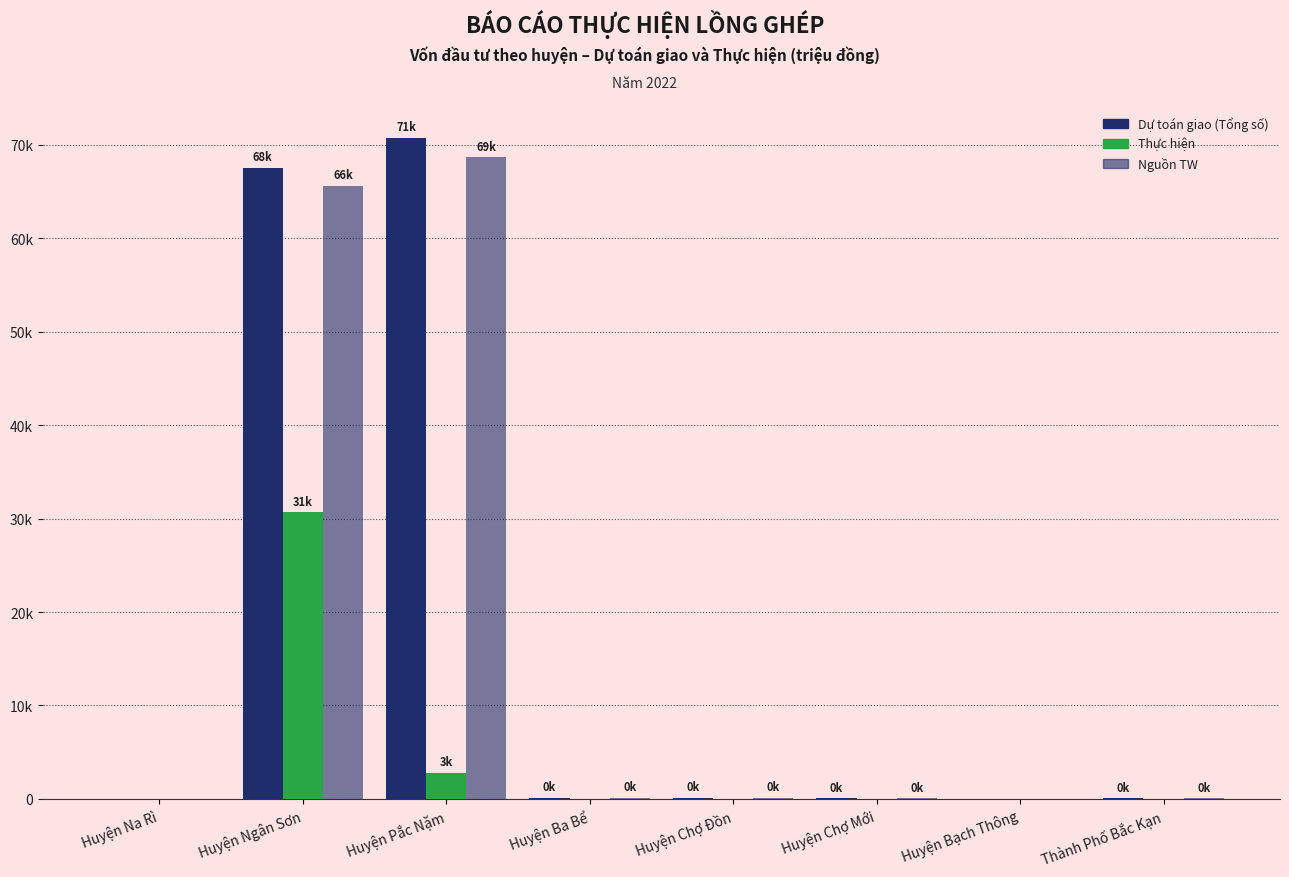

Where is Nguồn TW nearest to the value 34329?

Huyện Ngân Sơn